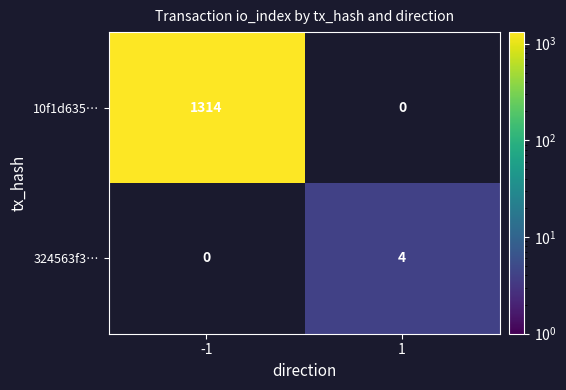

The 10f1d635… series shows 0 at 1. True or false?

True